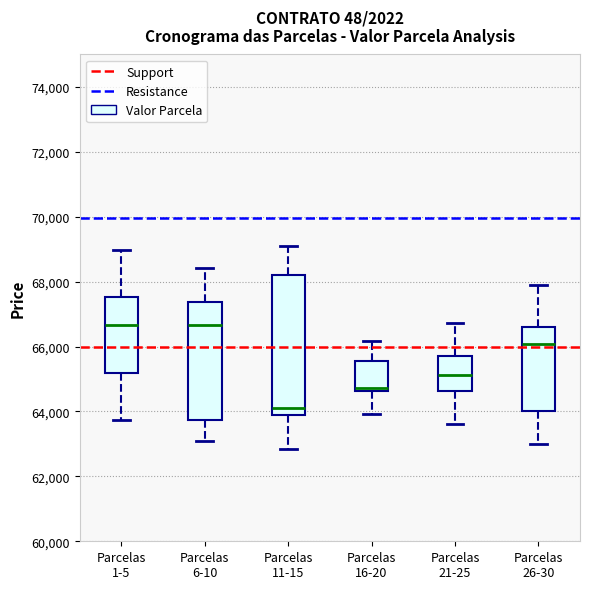

Reading left to right, read every box against the y-axis: the position of its median line, the range the box covers, and the ends of its whiskers. The values are not printed on the chart, so give them approximately, as read against the axis.

Parcelas 1-5: median 66600, box 65200 to 67600, whiskers 63800 to 69000
Parcelas 6-10: median 66600, box 63800 to 67400, whiskers 63000 to 68400
Parcelas 11-15: median 64200, box 64000 to 68200, whiskers 62800 to 69200
Parcelas 16-20: median 64800, box 64600 to 65600, whiskers 64000 to 66200
Parcelas 21-25: median 65200, box 64600 to 65800, whiskers 63600 to 66800
Parcelas 26-30: median 66000, box 64000 to 66600, whiskers 63000 to 67800